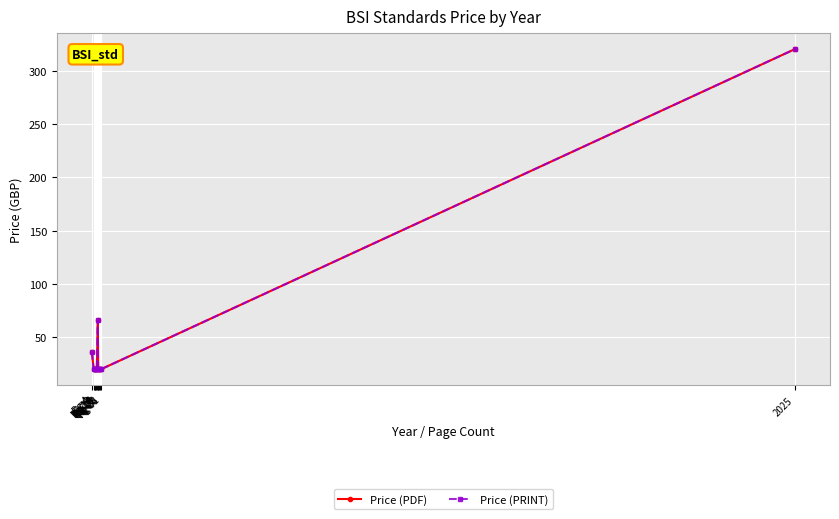

Is it true that Price (PDF) equals 20.0 at Pg 18?

True